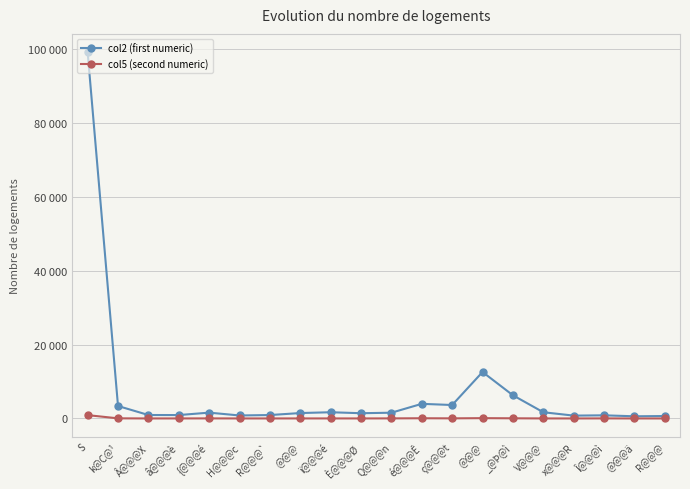

How many interior local valleys does the col2 (first numeric) series have?

6